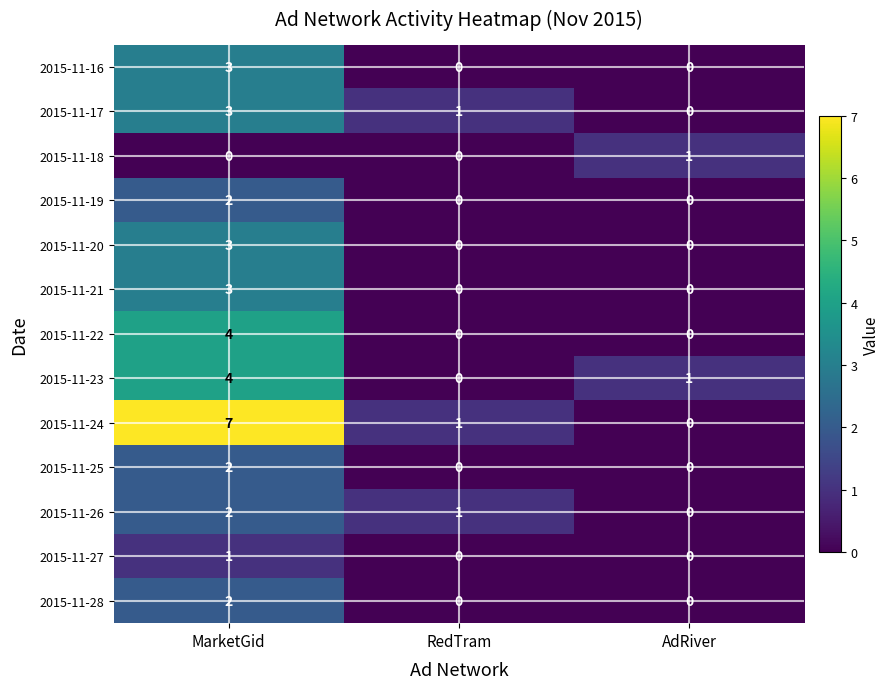

What is the average value of the 2015-11-24 series?

3